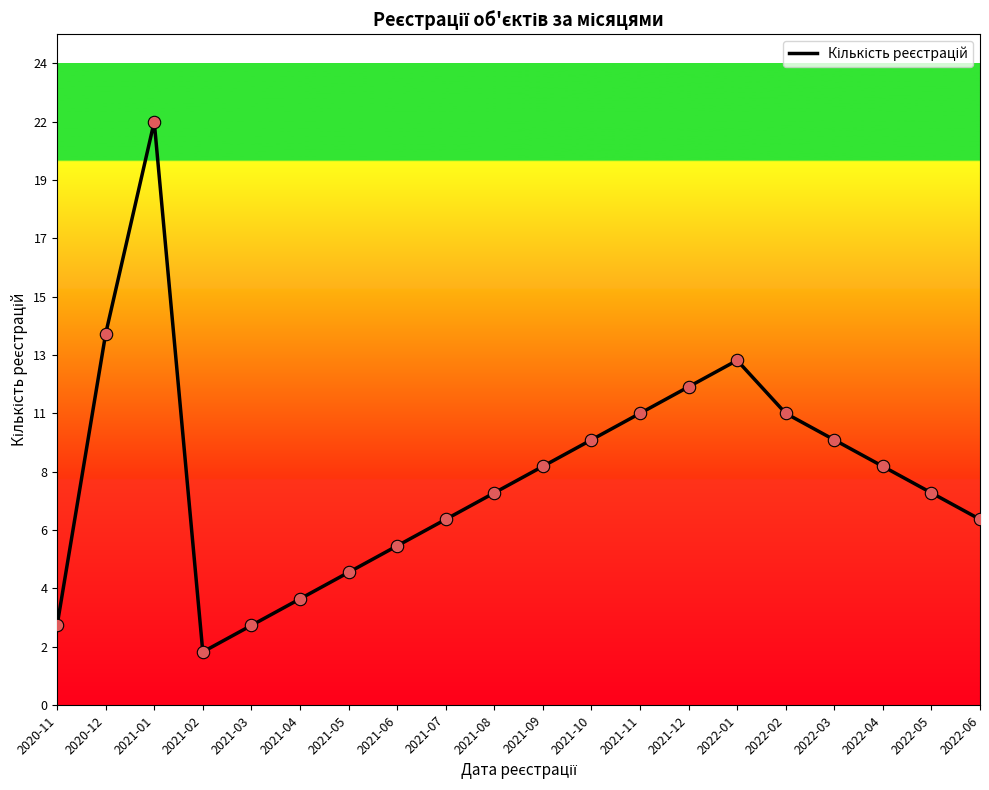

Which has a higher value, 2021-02 or 2021-07?

2021-07